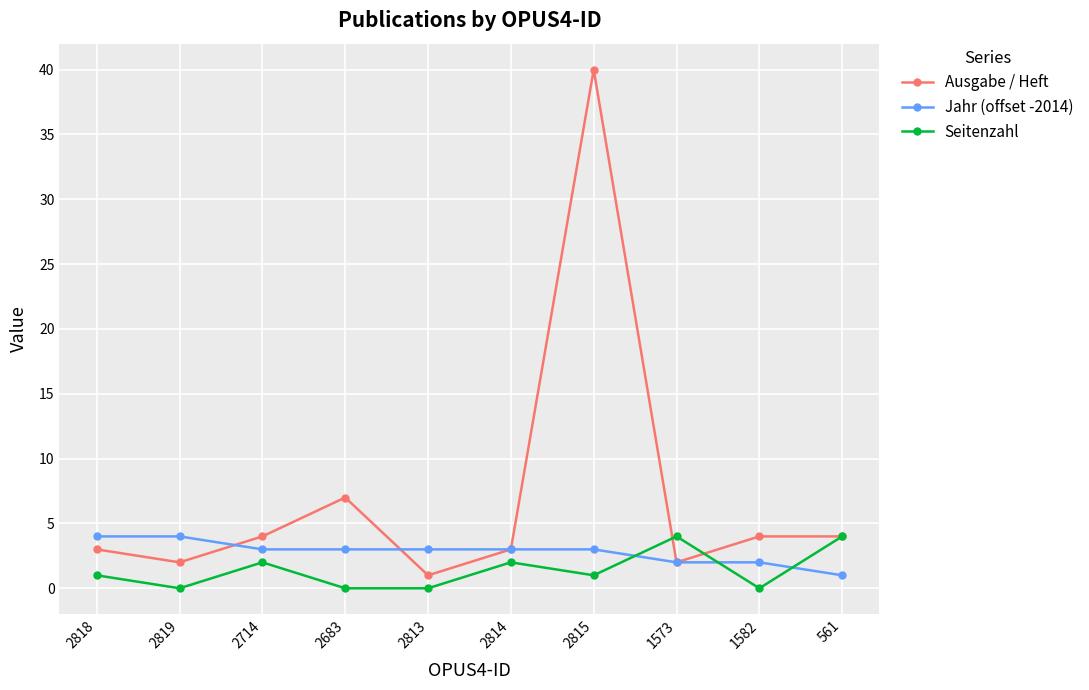

What is the highest value of the Ausgabe / Heft series?

40